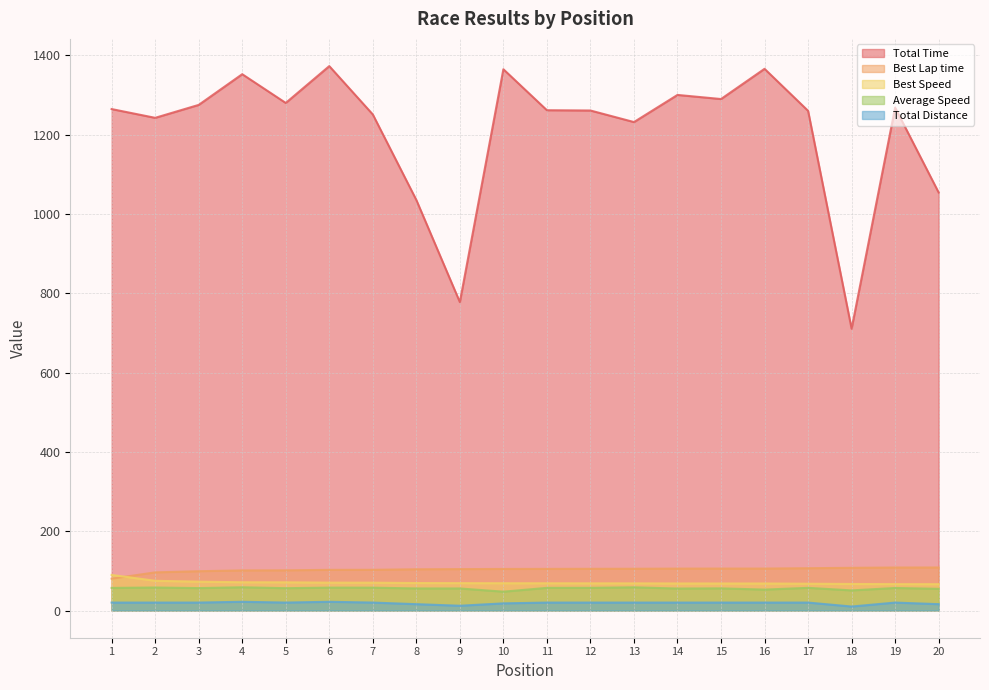

True or false: Total Distance and Total Time intersect in this chart.

False